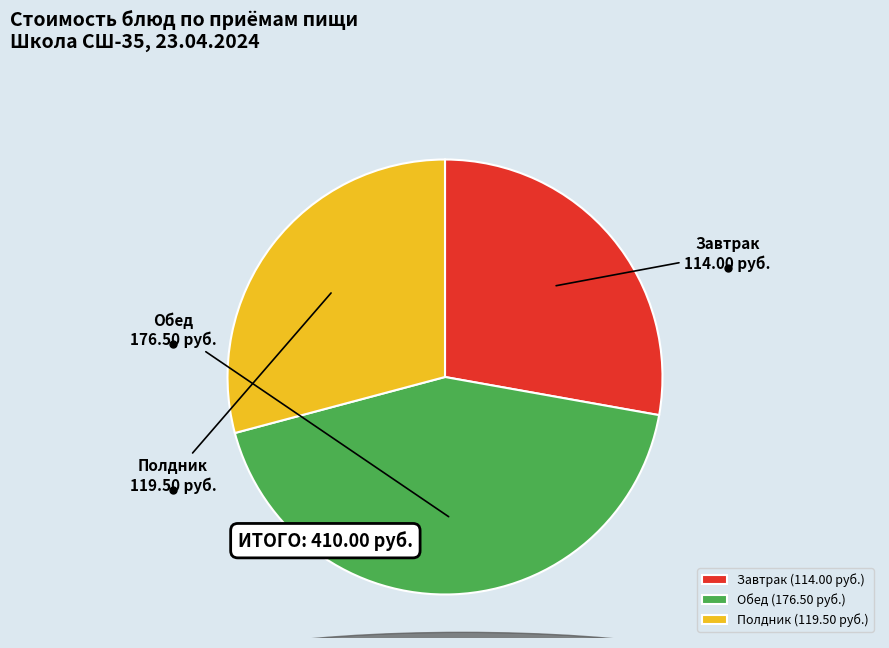

Approximately how many times larger is the value at Полдник compared to Завтрак?

1.0